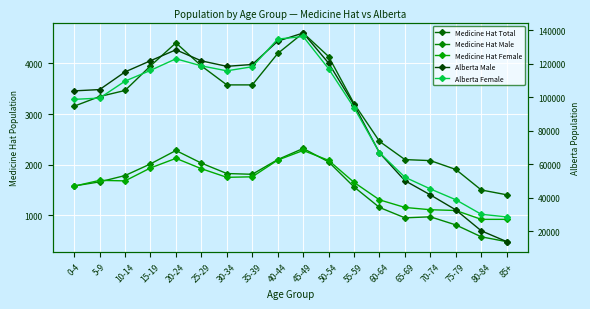

How many lines are shown in the chart?

5